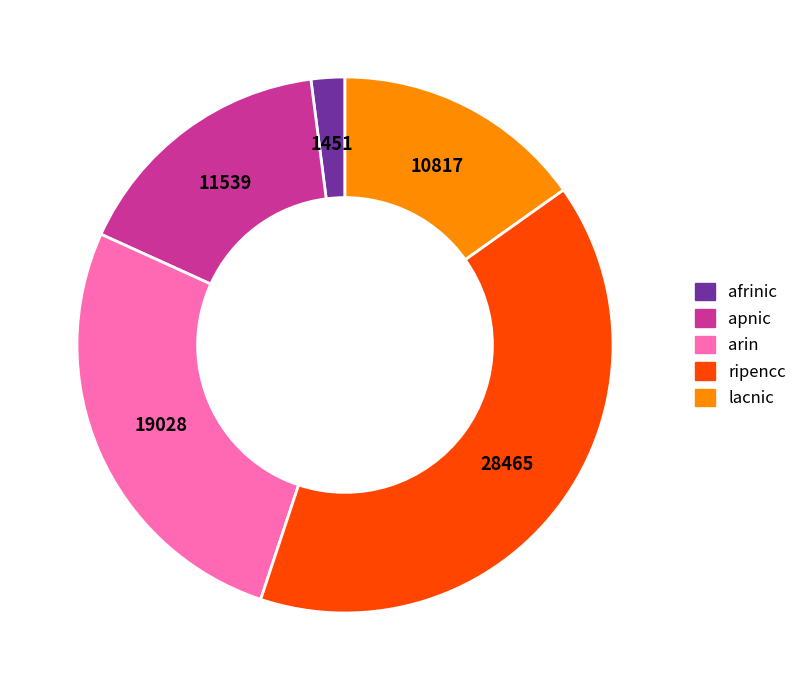

Is there any slice that represents more than half of the pie?

No